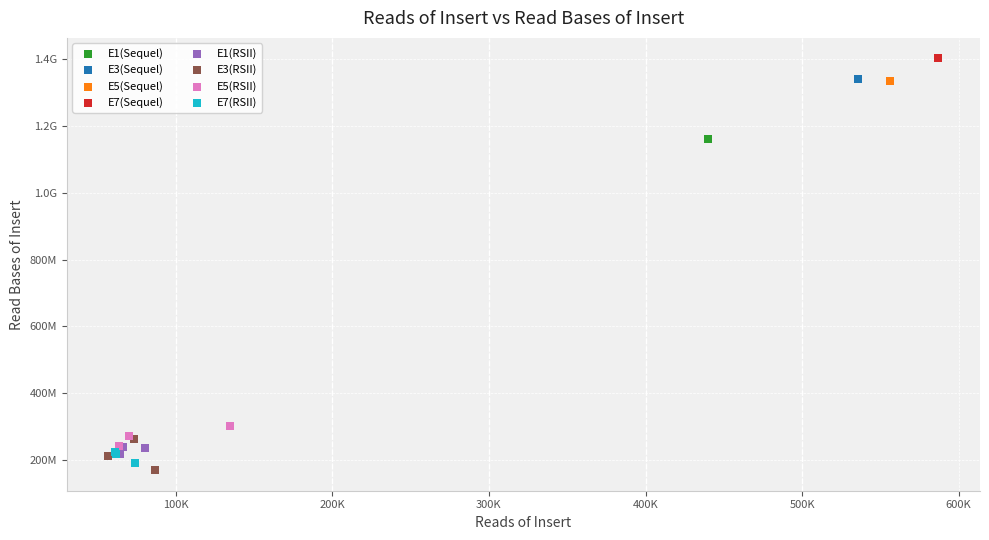

What are all the series names shown in the legend?

E1(Sequel), E3(Sequel), E5(Sequel), E7(Sequel), E1(RSII), E3(RSII), E5(RSII), E7(RSII)